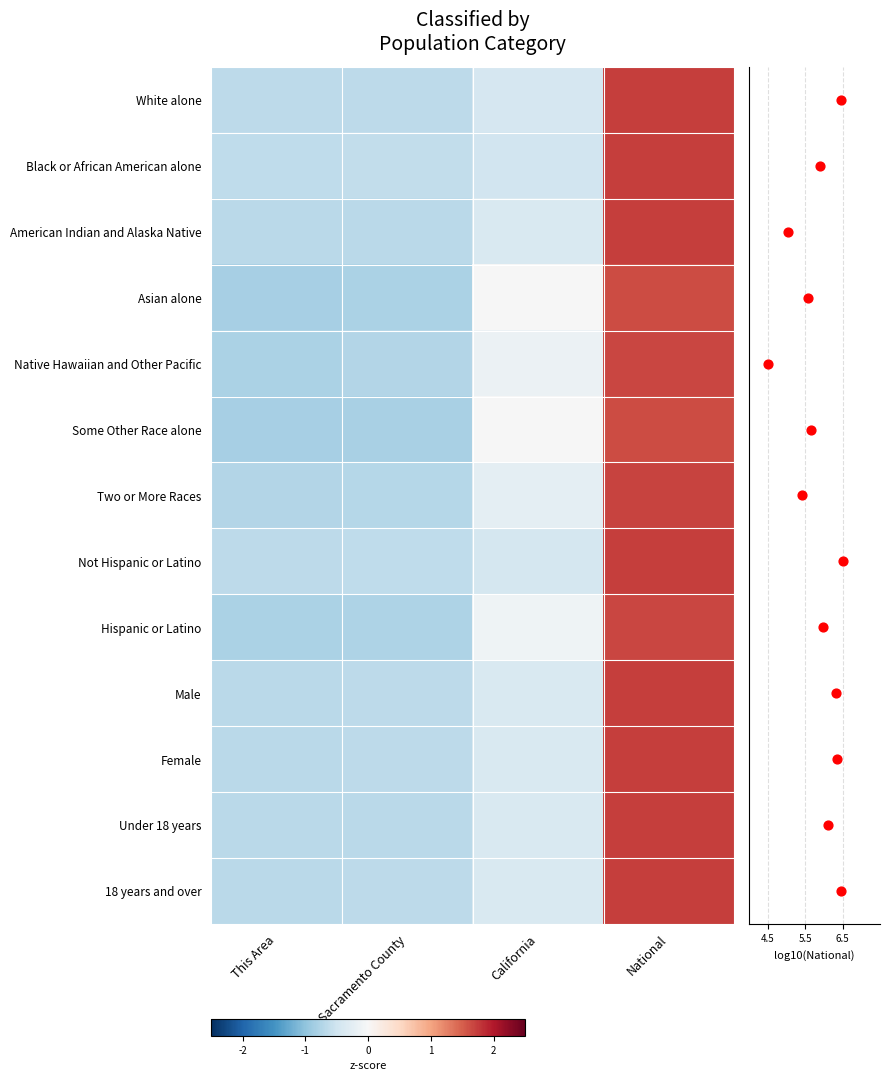

What is the minimum value shown in the chart?

-0.8